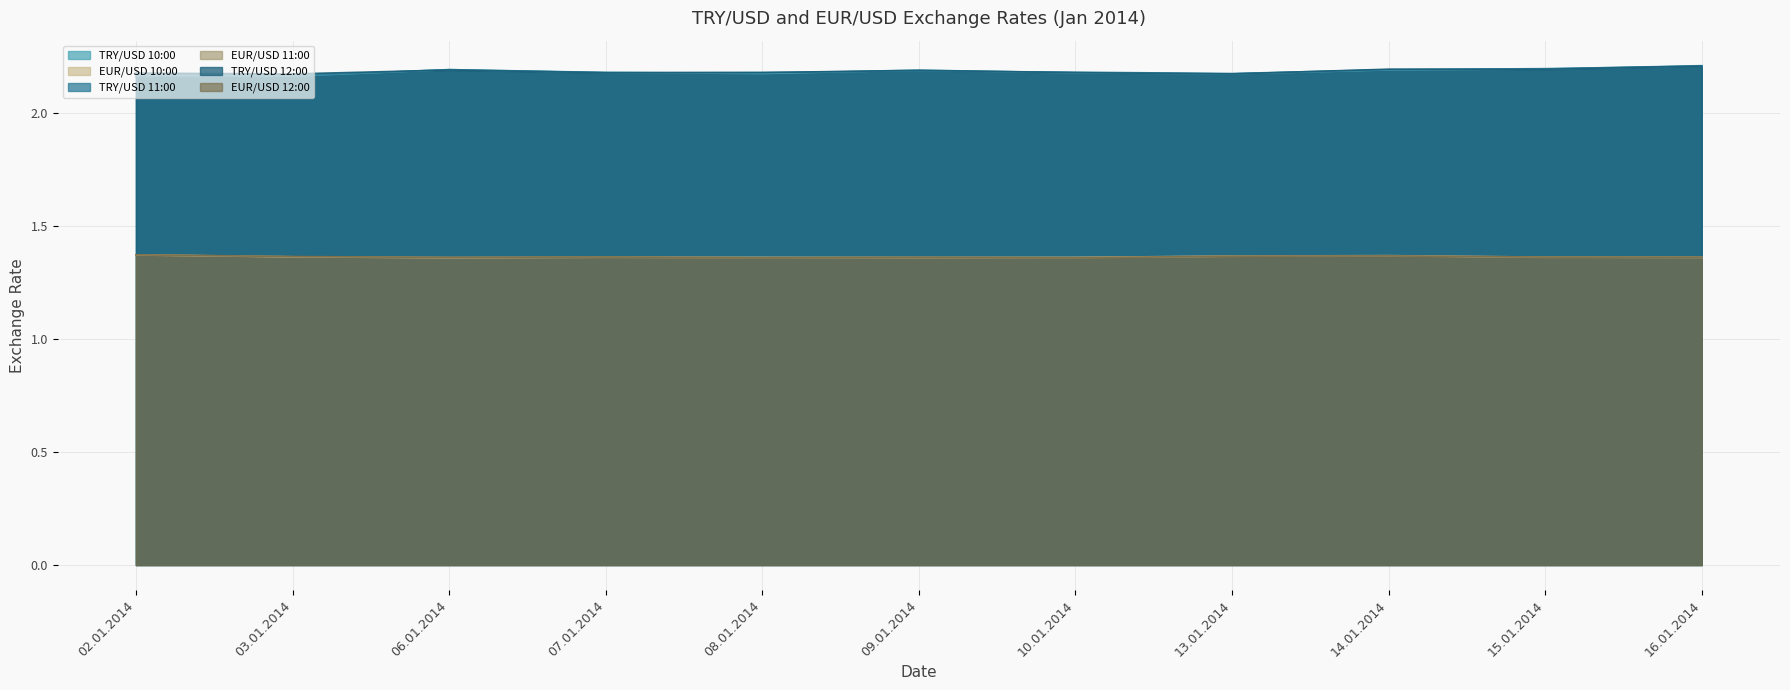

At which category does TRY/USD 10:00 reach its first local peak?

06.01.2014